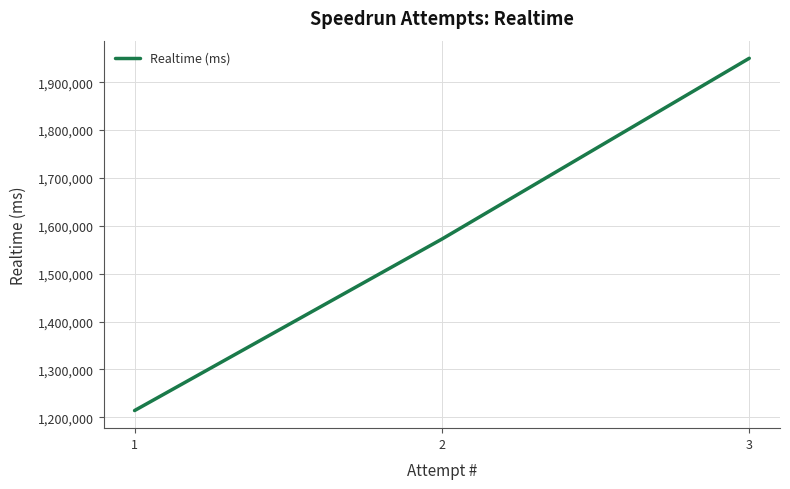

Rank the categories by value from highest to lowest.

3, 2, 1